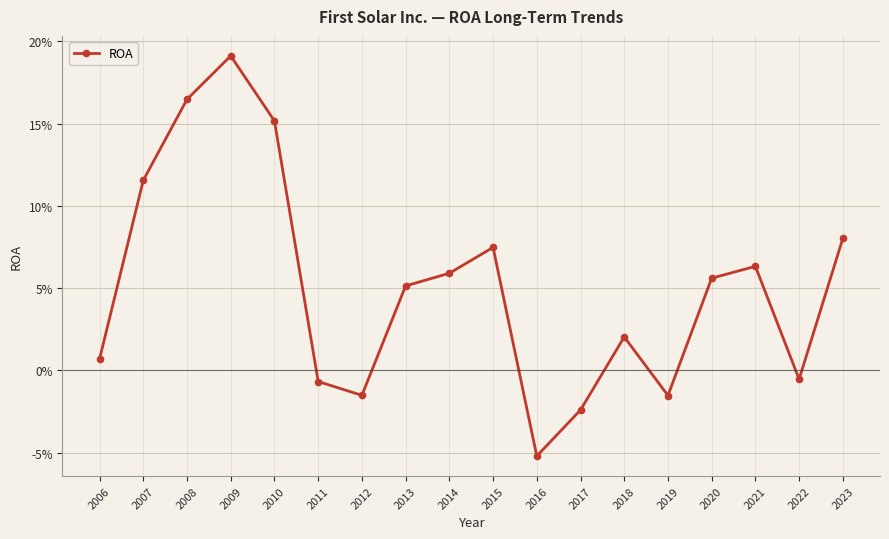

List the labels in order of value, largest first.

2009, 2008, 2010, 2007, 2023, 2015, 2021, 2014, 2020, 2013, 2018, 2006, 2022, 2011, 2012, 2019, 2017, 2016